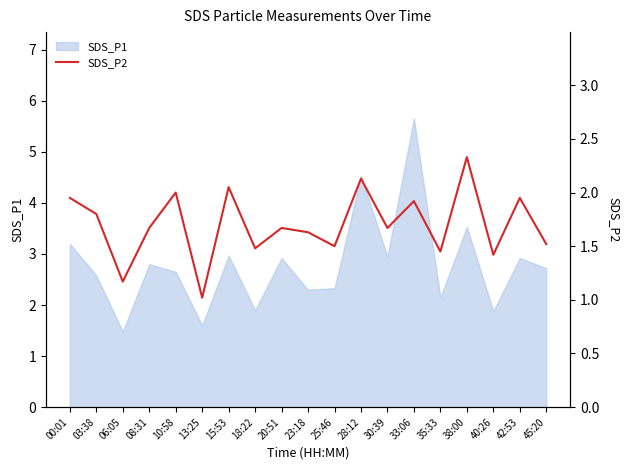

Is it true that the value at 23:18 is 1.1?

False